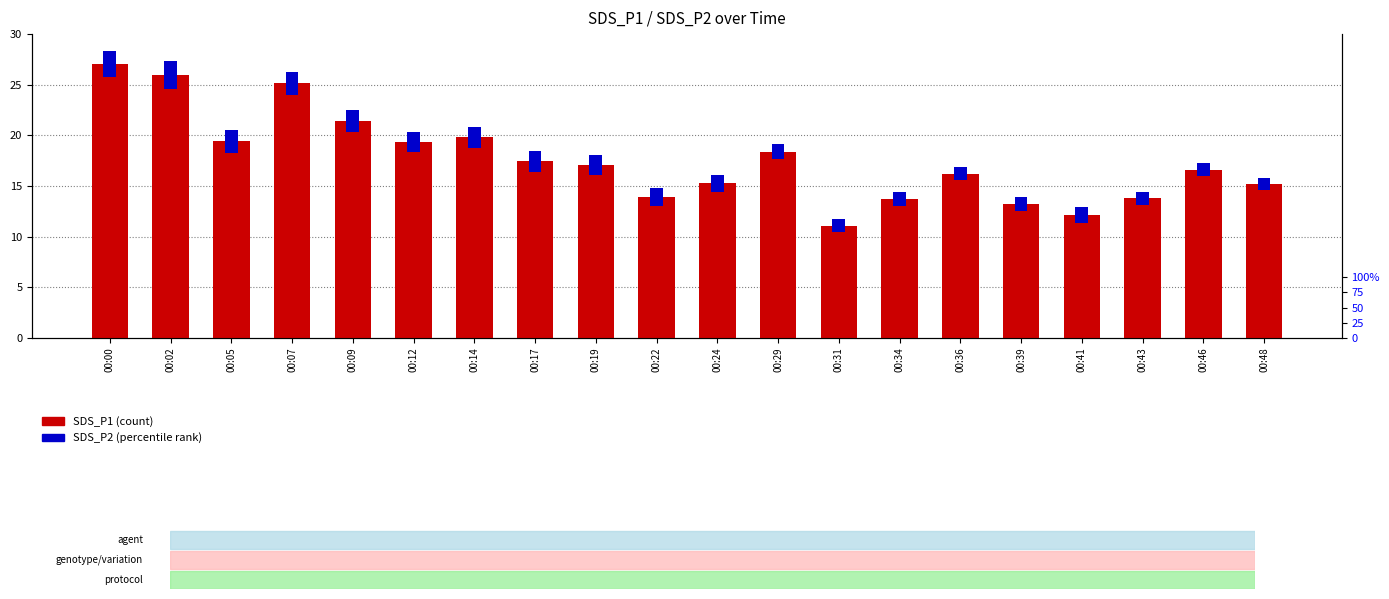

Count the number of categories in the chart.

20